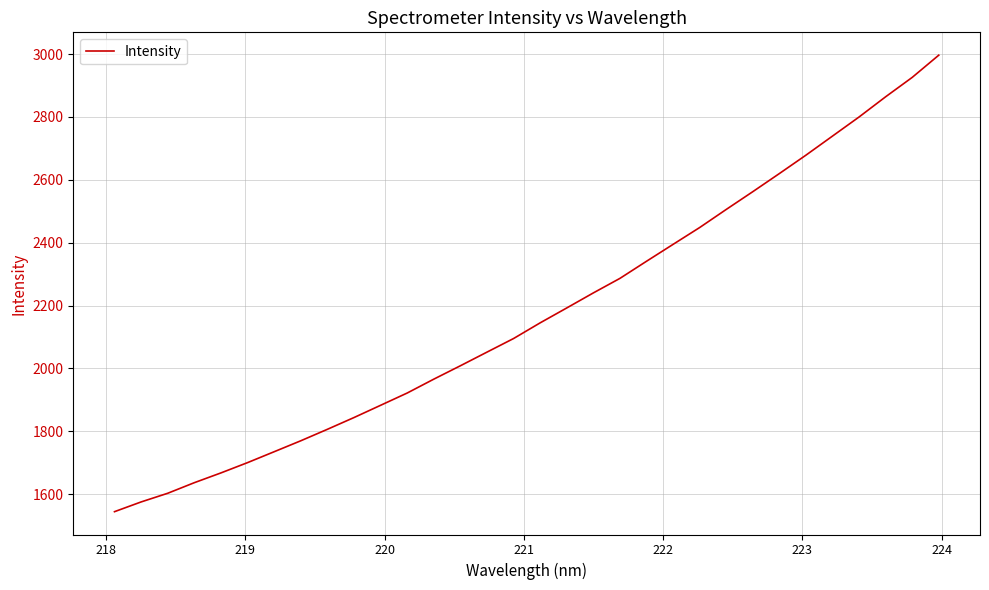

What is the average value?

2173.4